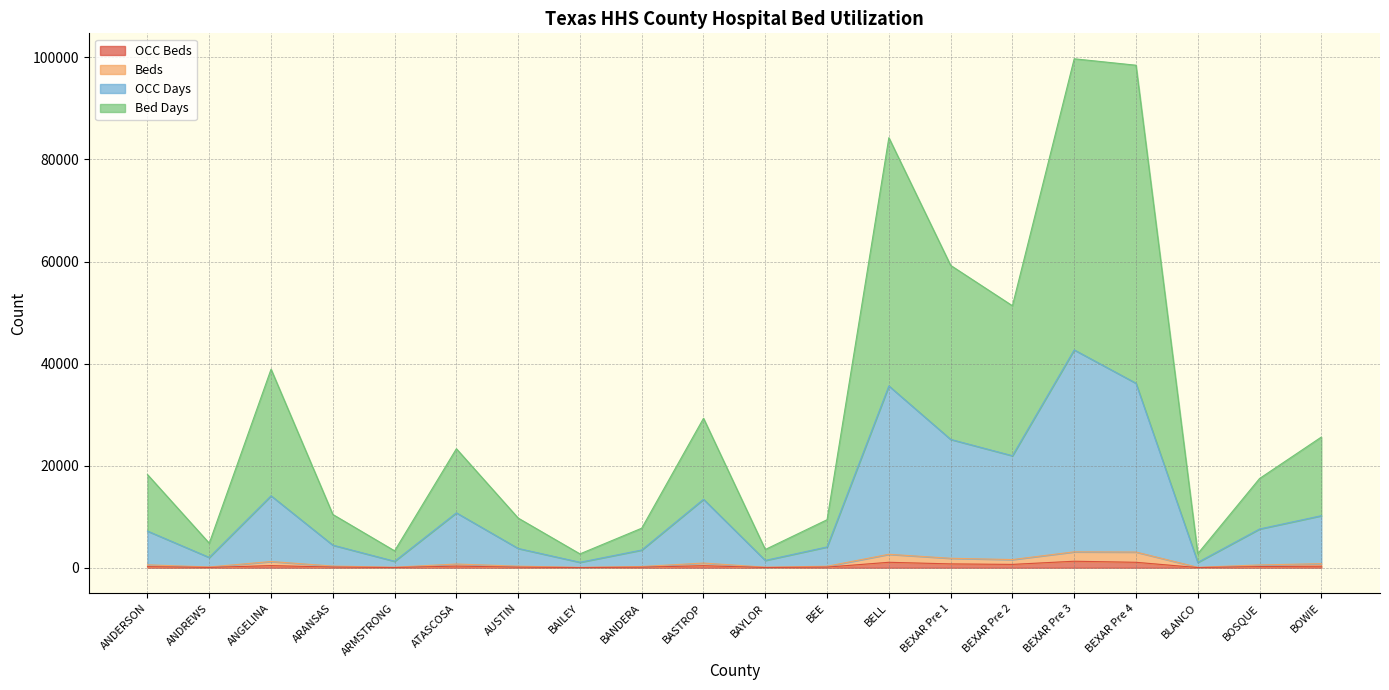

Reading left to right, extract all data points from this chart.

OCC Beds: 212	60	417	132	38	323	112	32	104	402	43	122	1067	753	655	1275	1067	31	228	304
Beds: 569	150	1217	326	104	728	304	85	242	914	112	294	2636	1853	1603	3115	3077	86	547	801
OCC Days: 7186	2016	14099	4427	1267	10760	3778	1072	3473	13415	1439	4076	35625	25146	21944	42686	36155	1047	7592	10196
Bed Days: 18253	4806	38899	10441	3313	23315	9730	2715	7751	29287	3578	9408	84264	59246	51332	99726	98465	2752	17481	25603